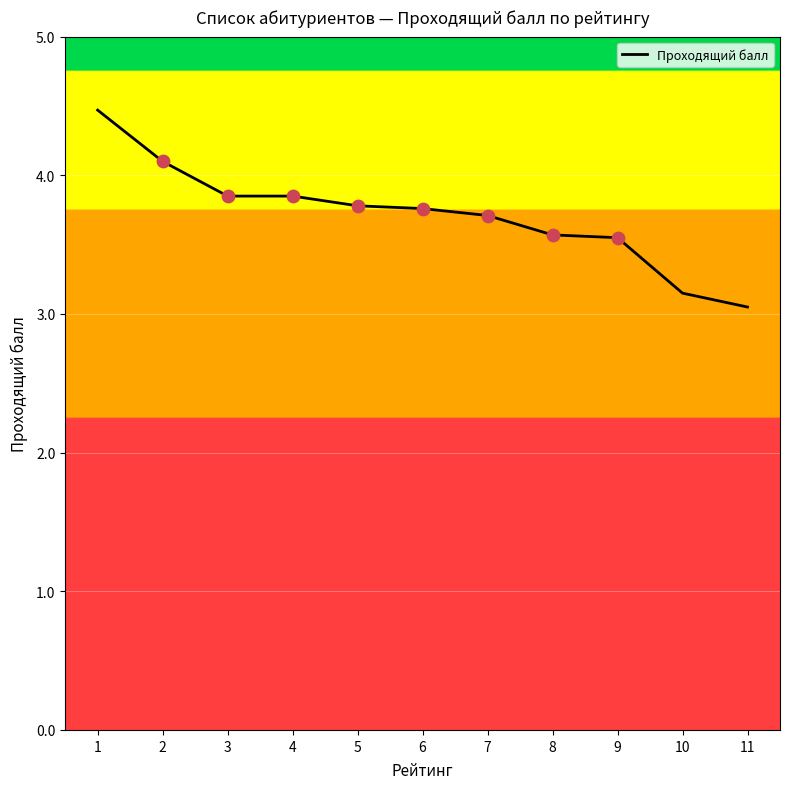

Between 6 and 10, which is larger?

6